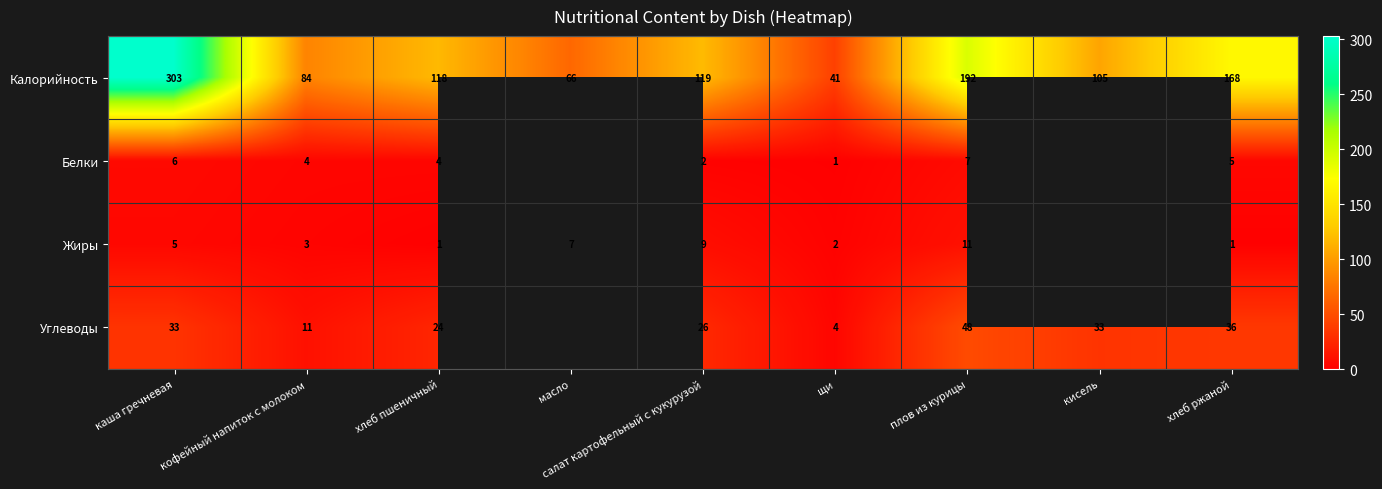

Where is Калорийность nearest to the value 172?

хлеб ржаной